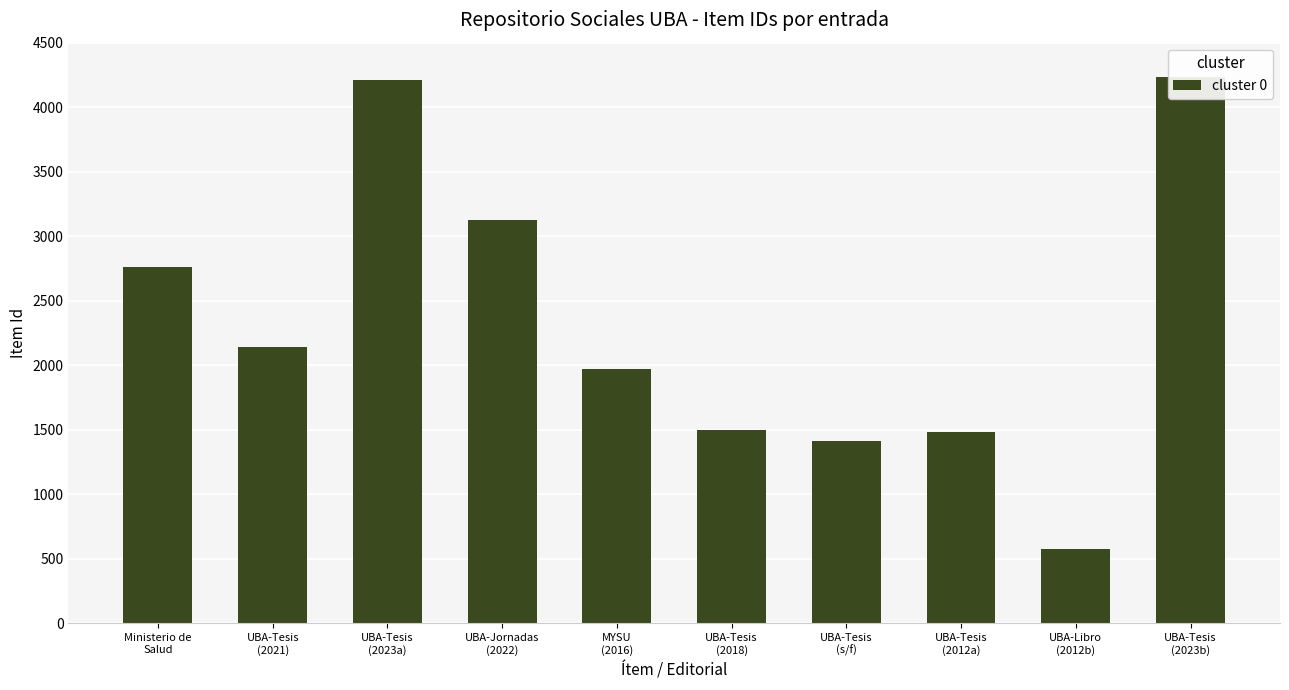

Which has a higher value, UBA-Tesis
(s/f) or UBA-Libro
(2012b)?

UBA-Tesis
(s/f)